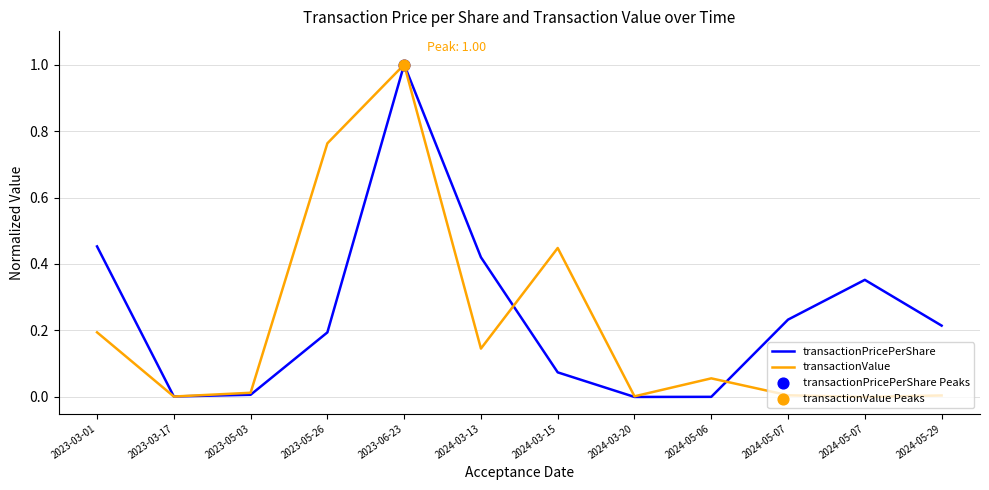

Does the chart have visible grid lines?

Yes